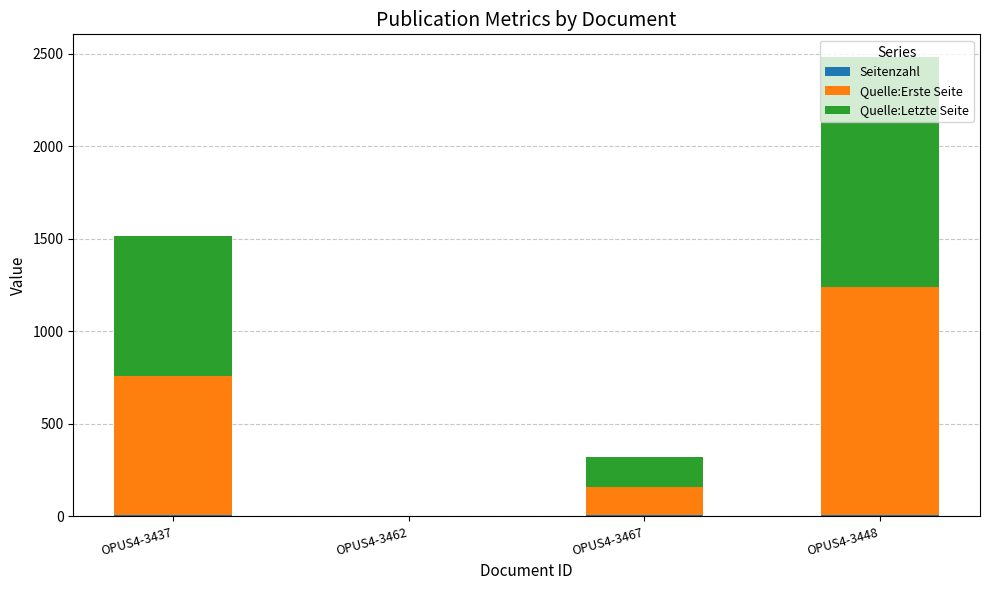

Where does the Quelle:Erste Seite series first go above 751?

OPUS4-3448